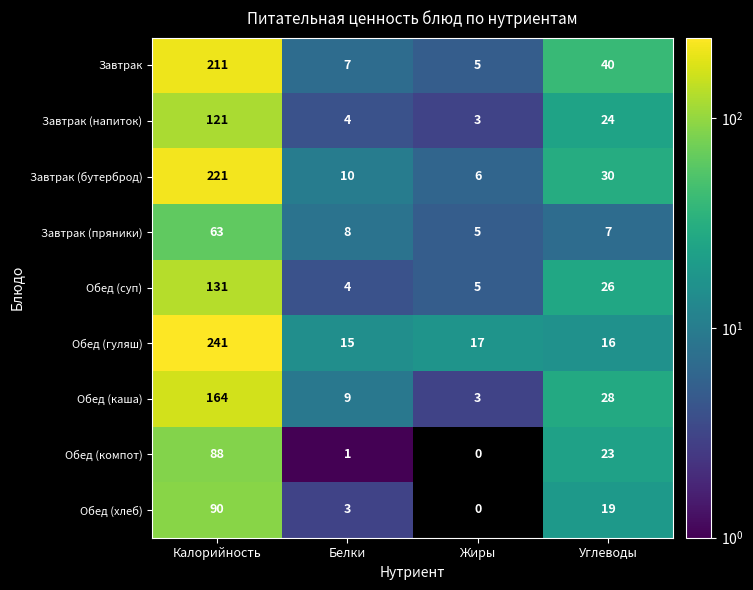

What is the sum of all Завтрак (бутерброд) values?

267